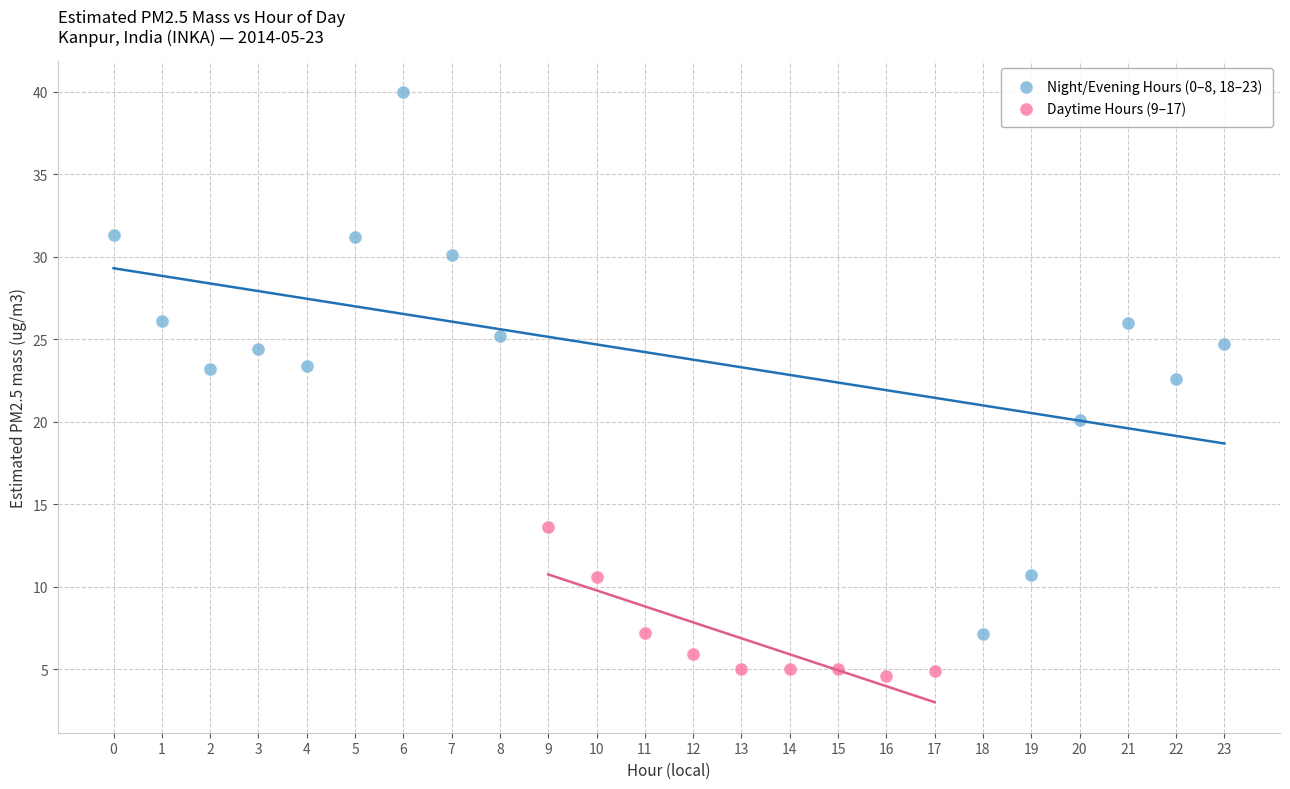

Which series reaches the maximum Y coordinate?

Night/Evening Hours (0–8, 18–23)